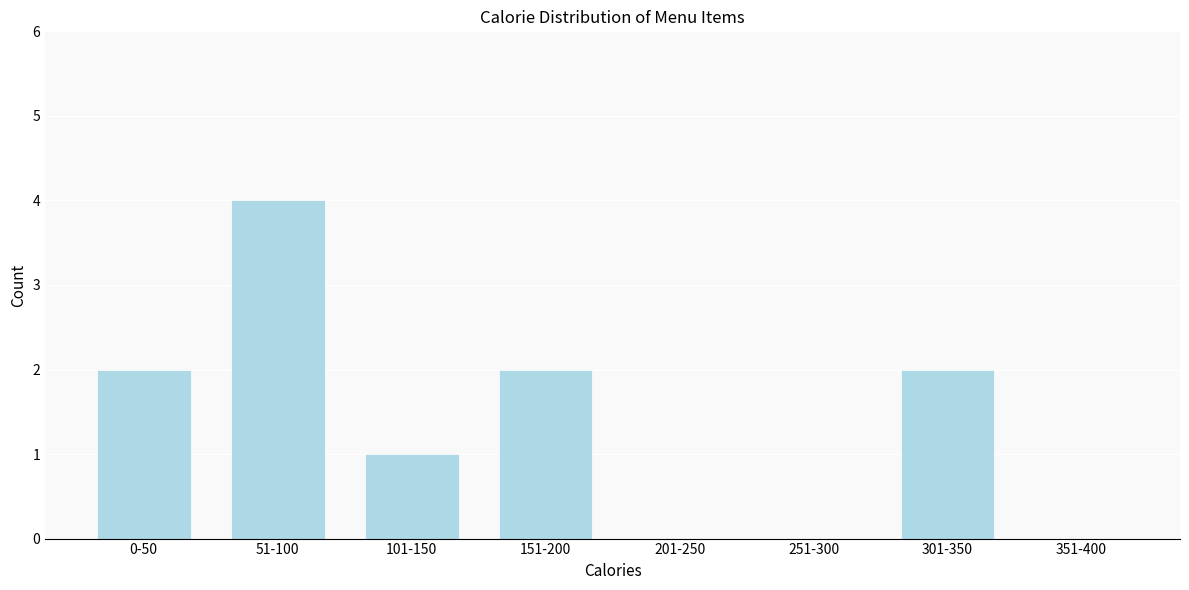

Reading left to right, what are all the values shown in this chart?

0-50=2	51-100=4	101-150=1	151-200=2	201-250=0	251-300=0	301-350=2	351-400=0